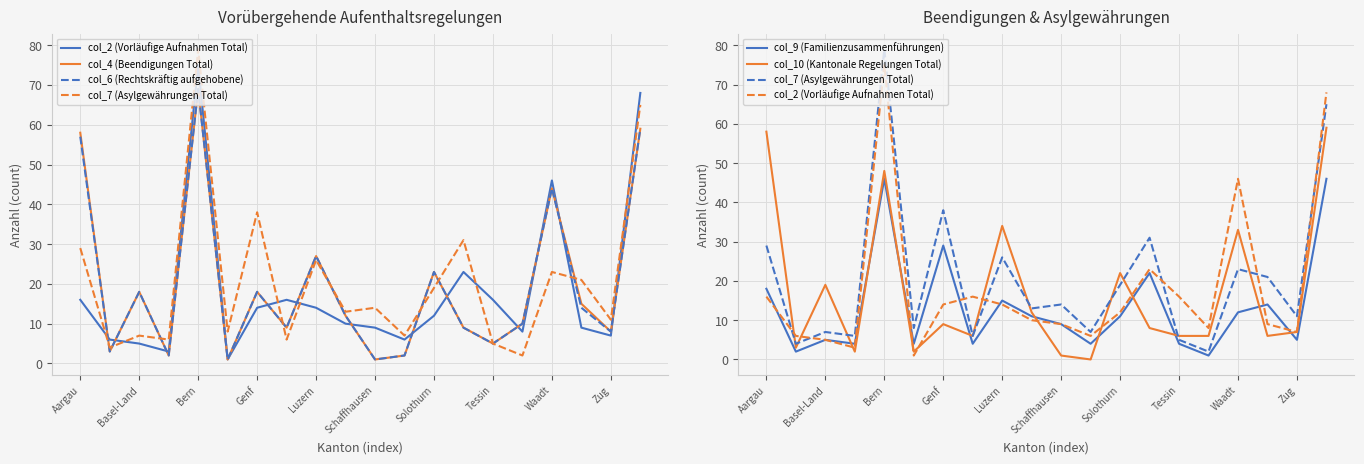

What value does the col_2 (Vorläufige Aufnahmen Total) series have at Schaffhausen?

9